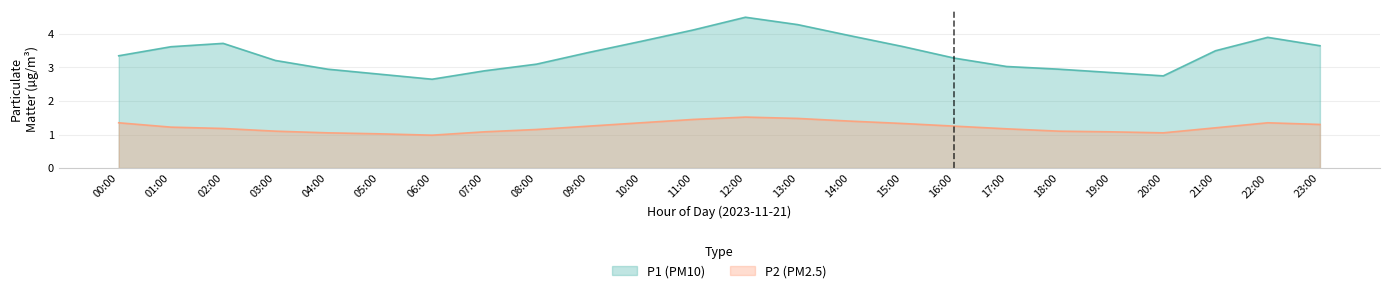

At which category is the sum across all series the highest?

12:00